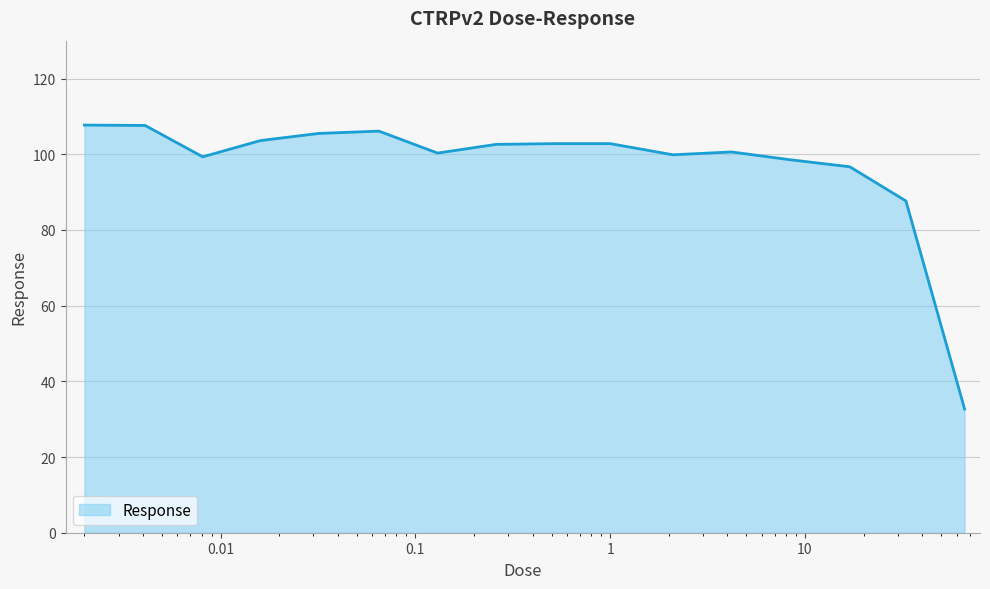

What is the minimum value shown in the chart?

32.7